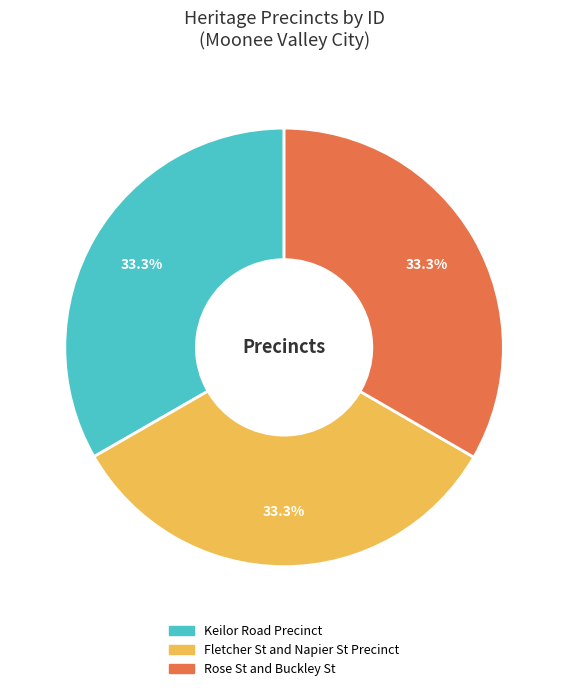

Does Keilor Road Precinct account for over 50% of the chart?

No